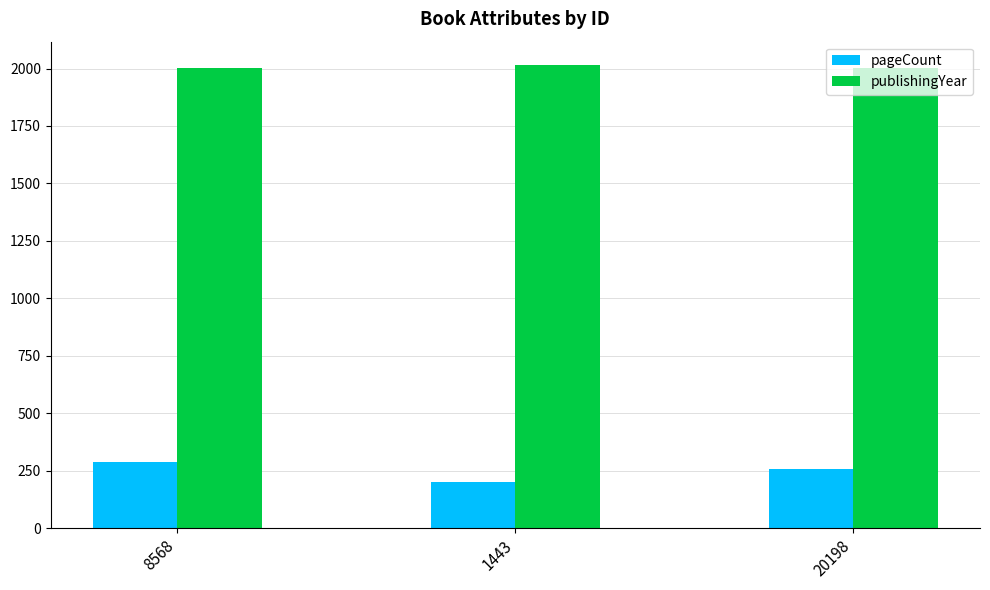

Rank the series by their average value, from lowest to highest.

pageCount, publishingYear